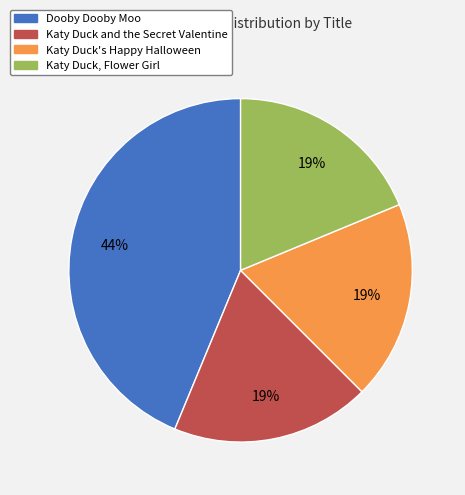

Count the number of slices in the pie.

4